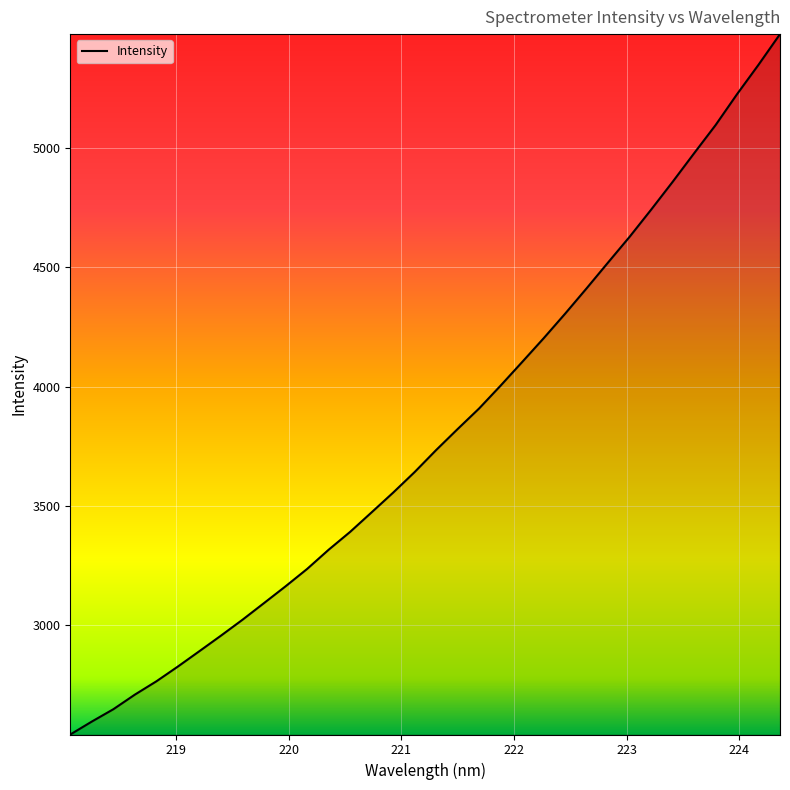

What is the minimum value shown in the chart?

2543.3